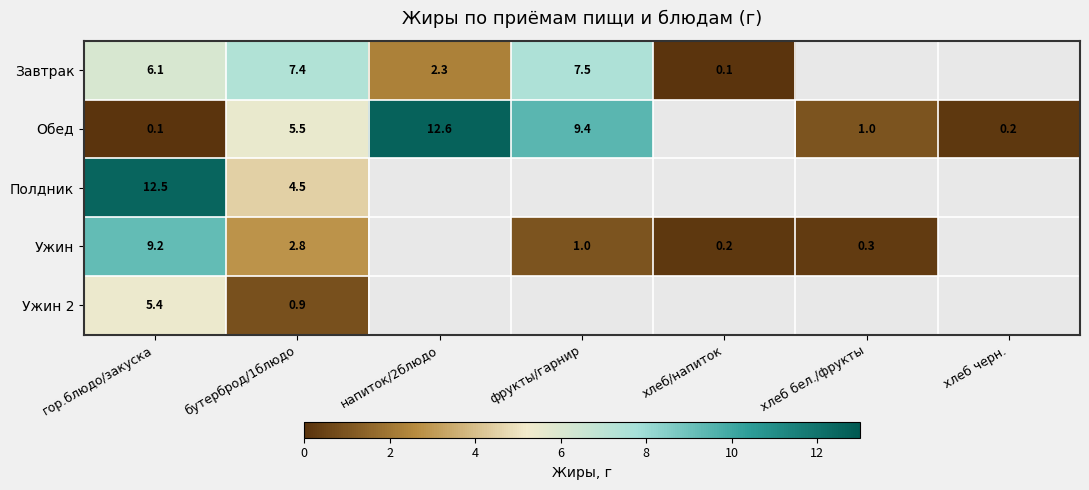

What is the difference between the highest and lowest values at гор.блюдо/закуска?

12.4